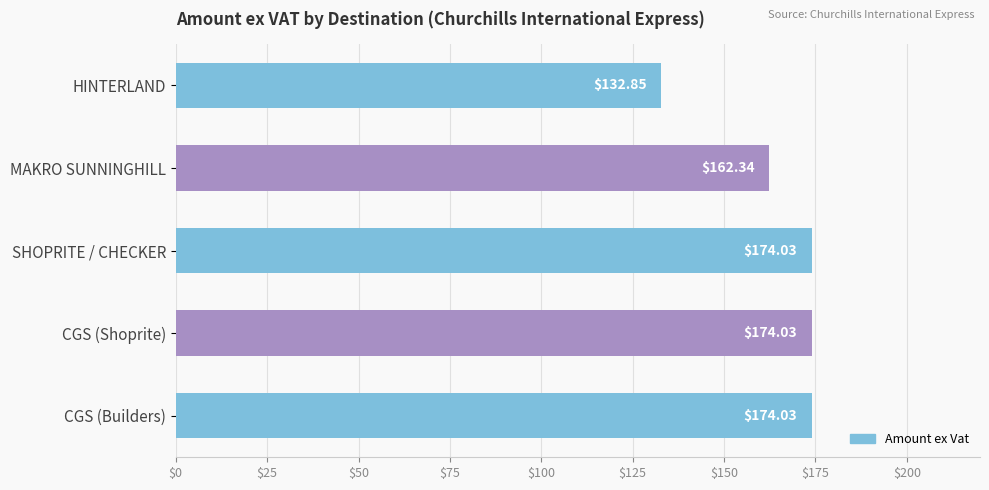

Are the bars horizontal?

Yes